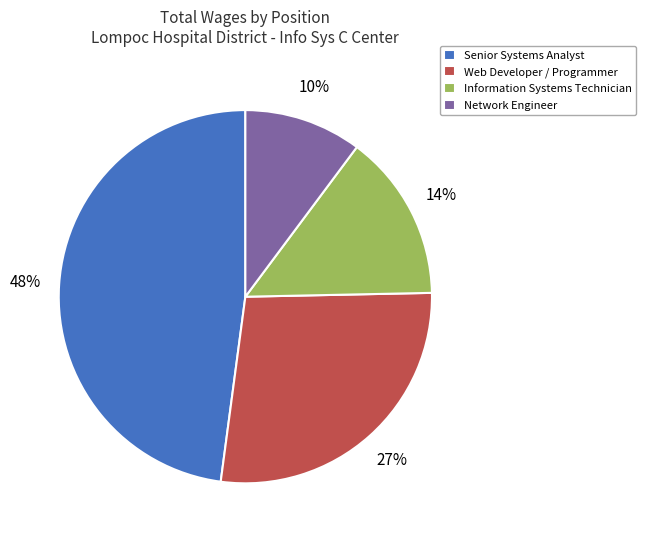

Is it true that Senior Systems Analyst is 36% of the pie?

False